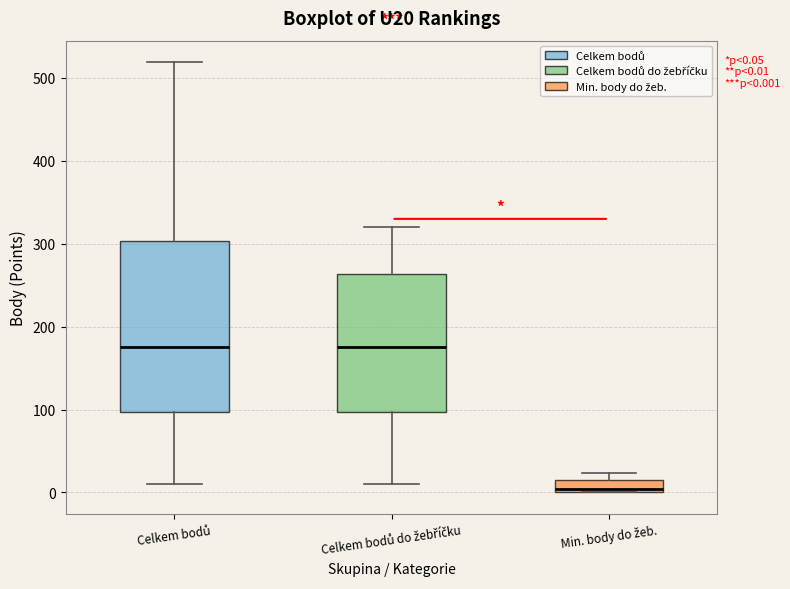

Which box is the tallest, from its lower edge to its upper edge?

Celkem bodů